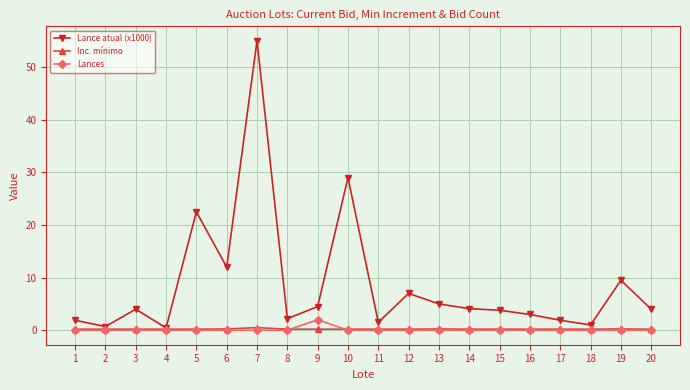

Which series has the largest total across all categories?

Lance atual (x1000)